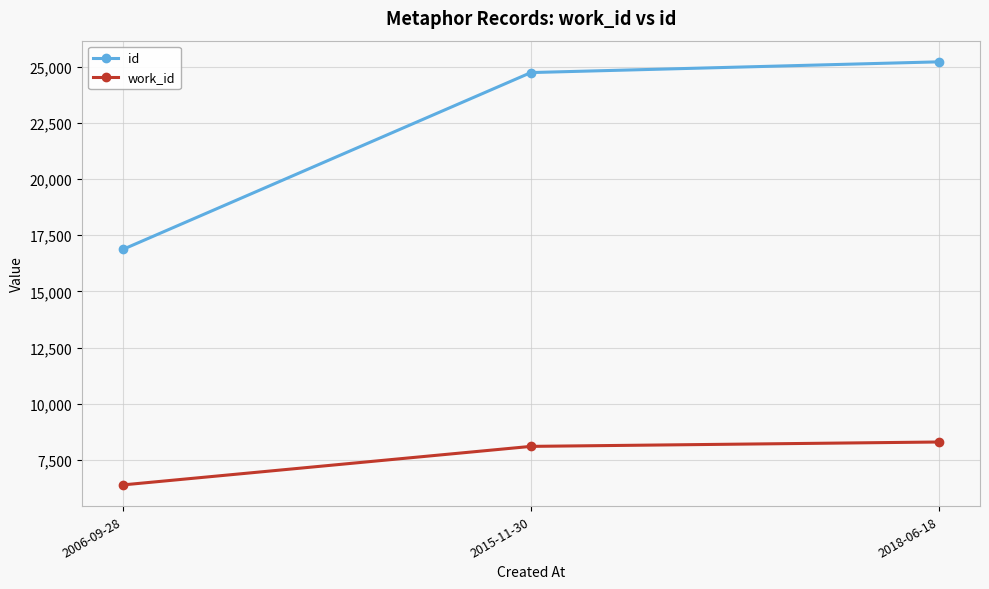

Reading right to left, transcribe all the data shown in this chart.

id: 2018-06-18=25220	2015-11-30=24742	2006-09-28=16868
work_id: 2018-06-18=8299	2015-11-30=8104	2006-09-28=6388